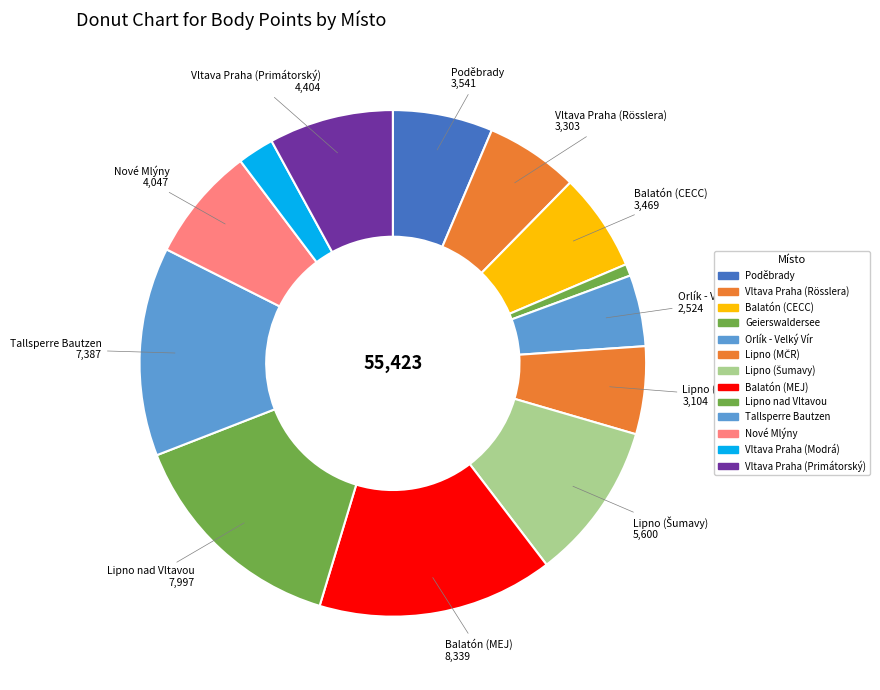

Is there any slice that represents more than half of the pie?

No